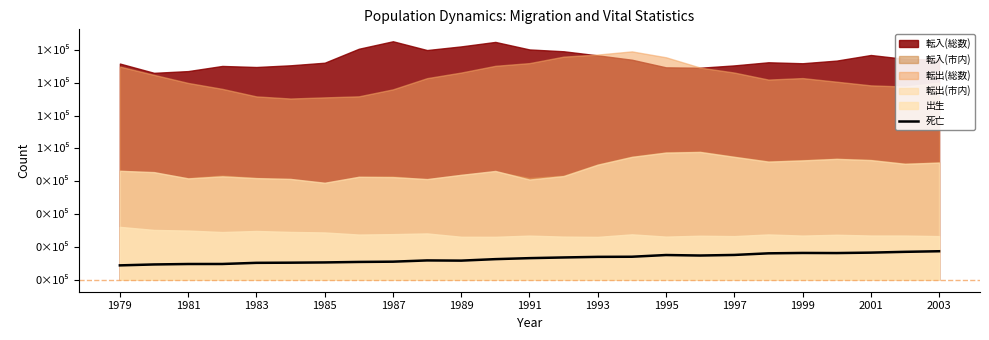

Is it true that the value at 17 is 18487?

True